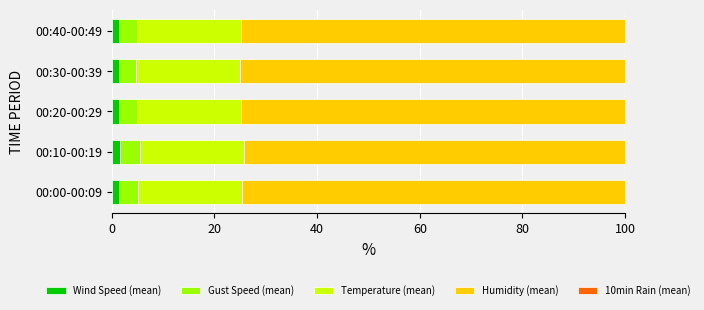

What is the sum of all Wind Speed (mean) values?

7.5